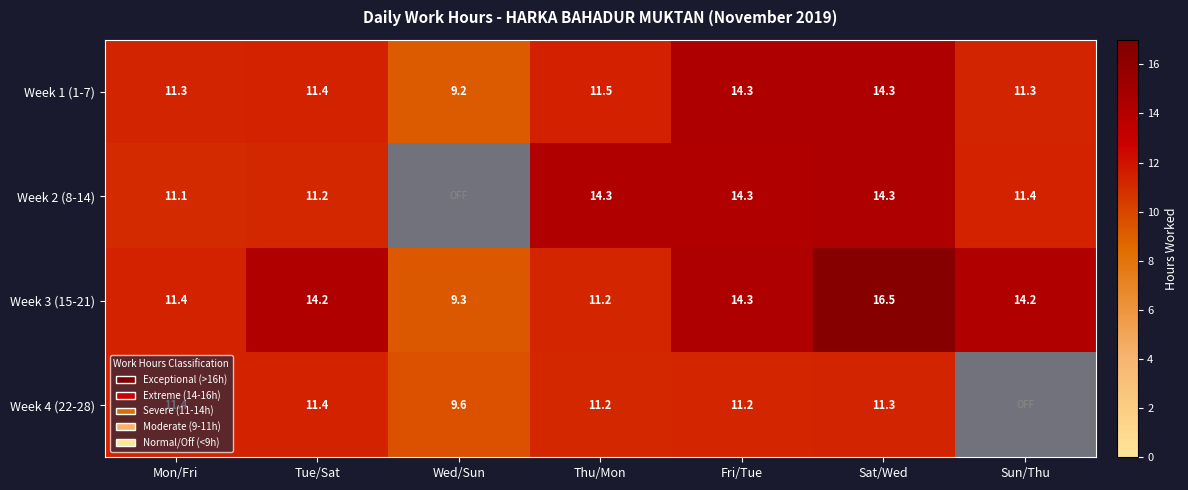

Which category has the highest value in the Week 3 (15-21) series?

Sat/Wed